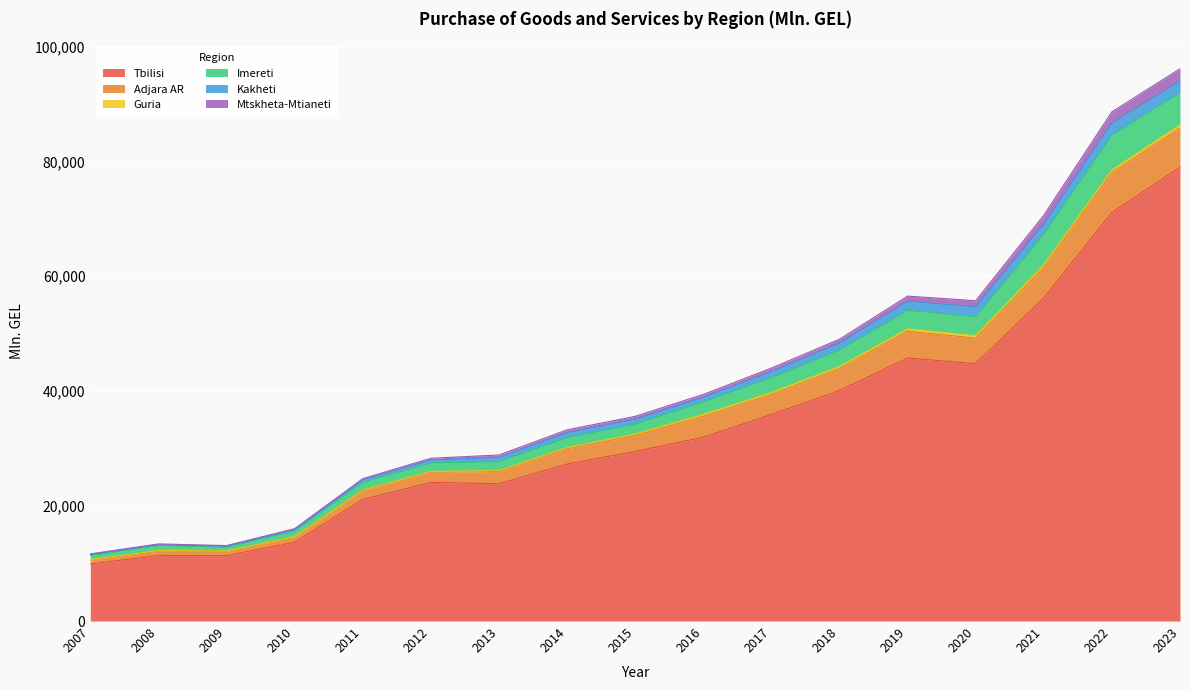

What is the greatest value displayed?

96107.9